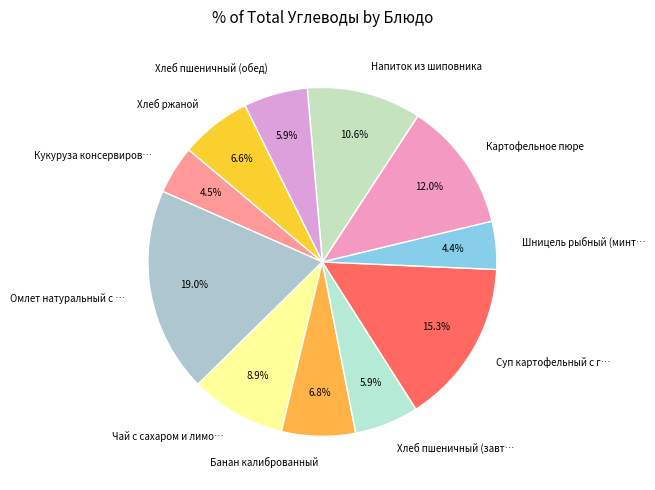

Which has a higher value, Суп картофельный с г… or Кукуруза консервиров…?

Суп картофельный с г…